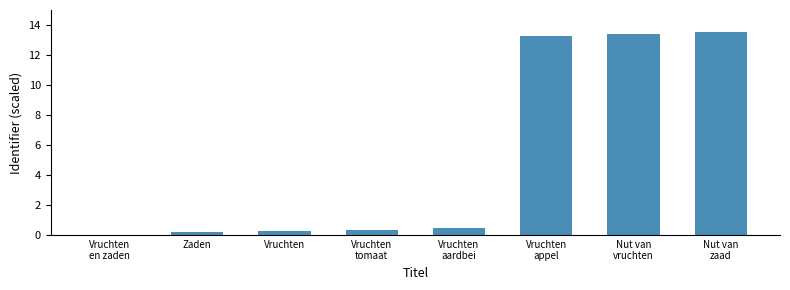

Between Zaden and Vruchten
aardbei, which is larger?

Vruchten
aardbei